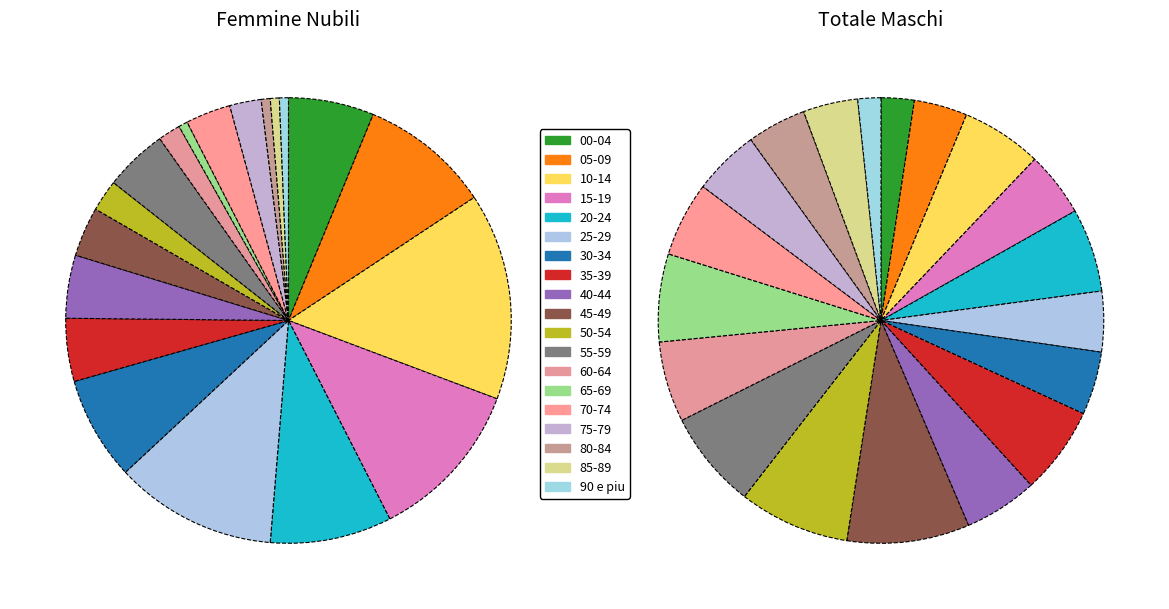

To the nearest percent, what is the average slice percentage?

5%